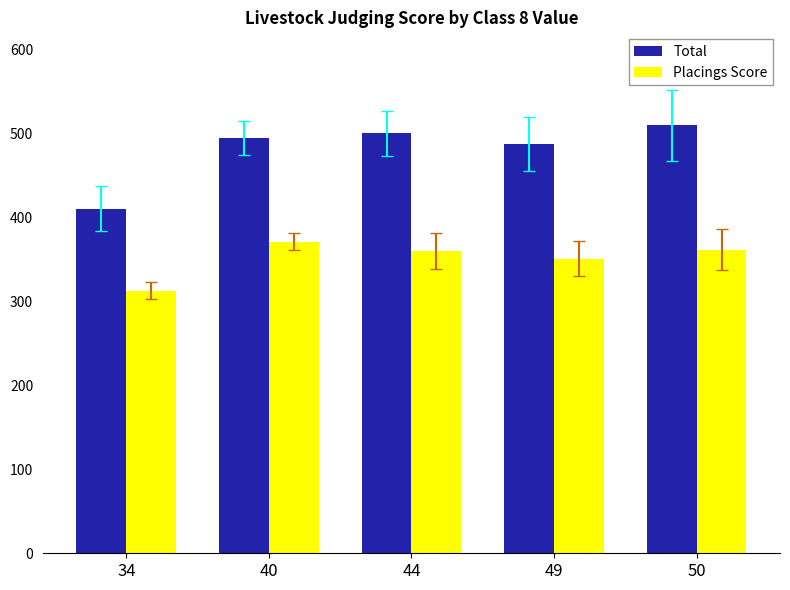

How many categories are shown in the chart?

5